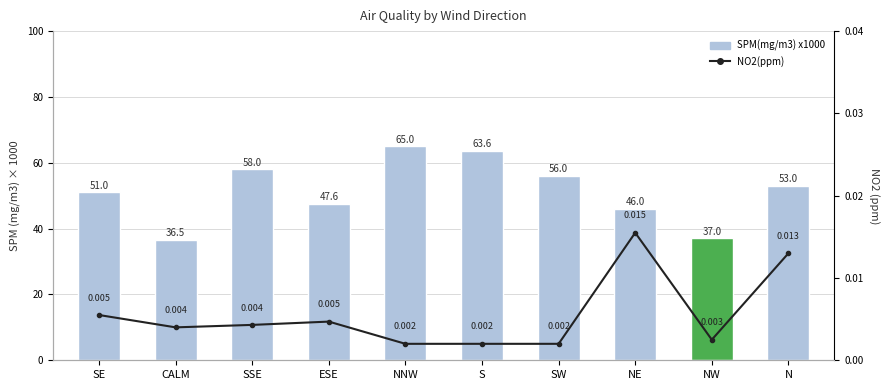

Which has a higher value, SW or N?

SW